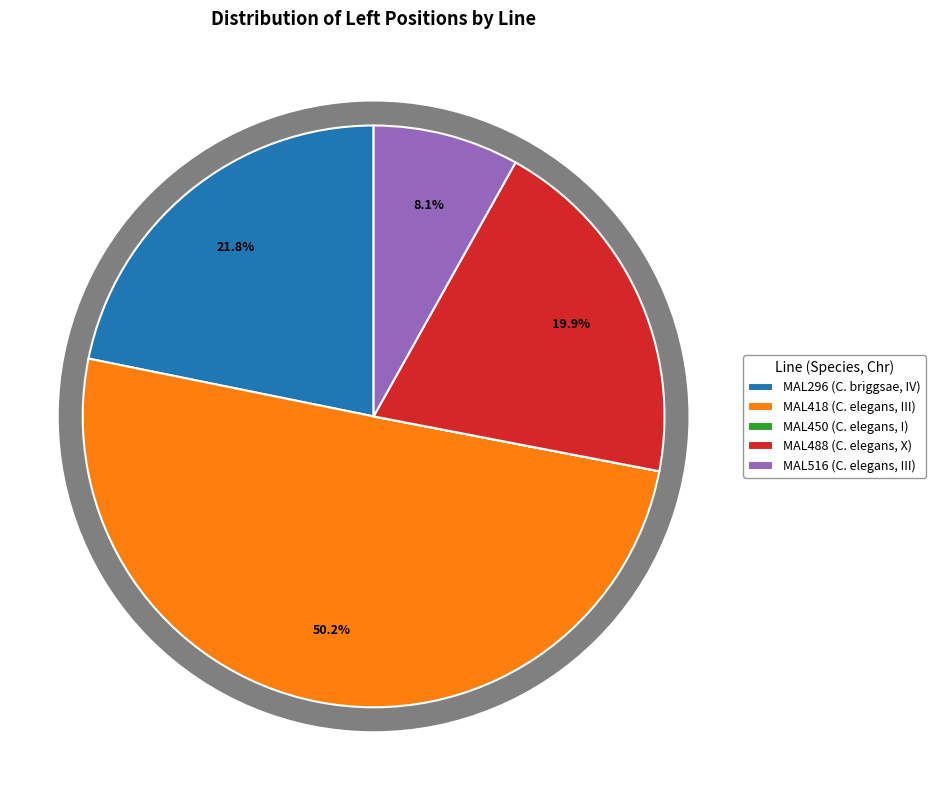

Rank the categories by value from lowest to highest.

MAL450 (C. elegans, I), MAL516 (C. elegans, III), MAL488 (C. elegans, X), MAL296 (C. briggsae, IV), MAL418 (C. elegans, III)